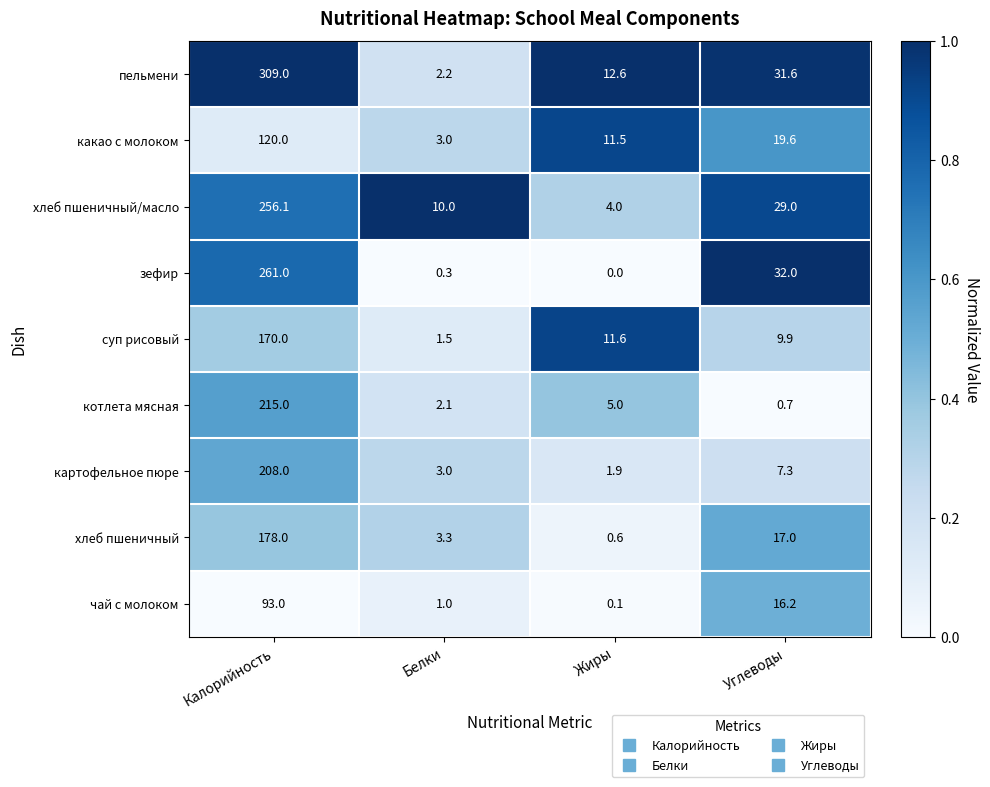

At which label is хлеб пшеничный/масло closest to 130?

Углеводы